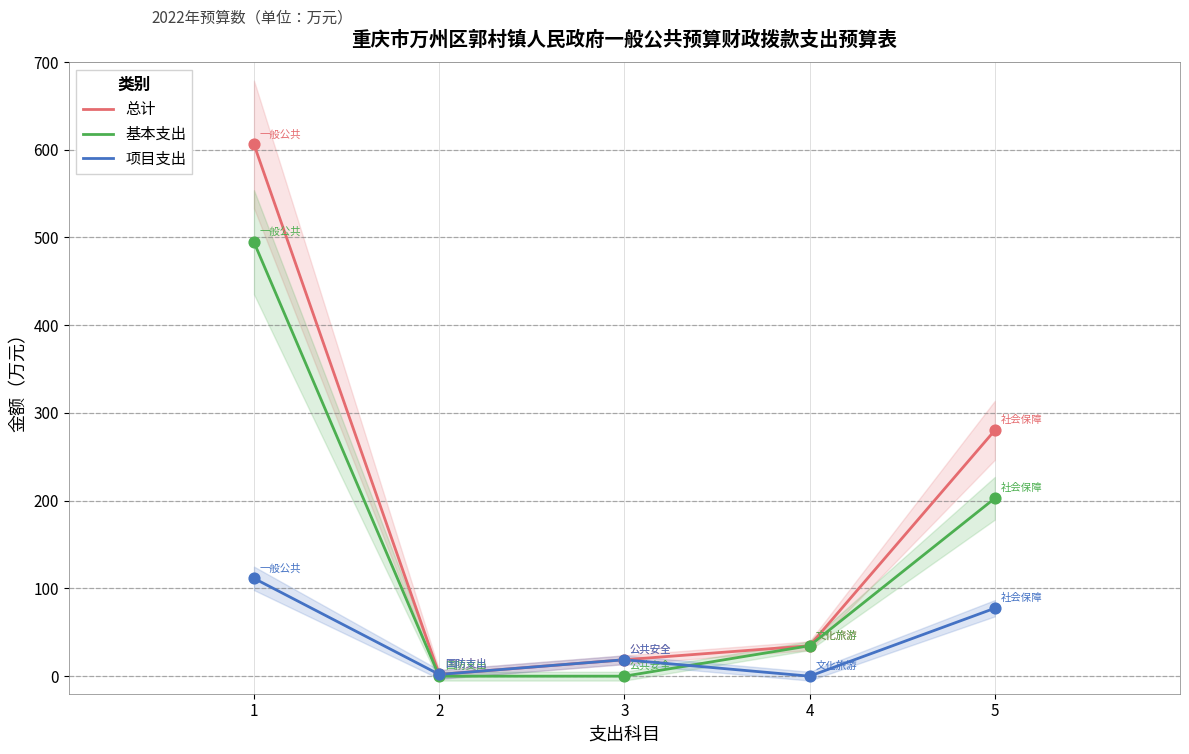

At which category is the sum across all series the highest?

1